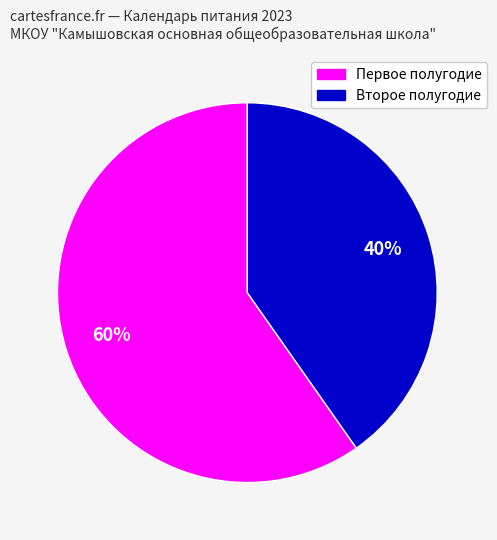

Is there a majority slice in this chart?

Yes